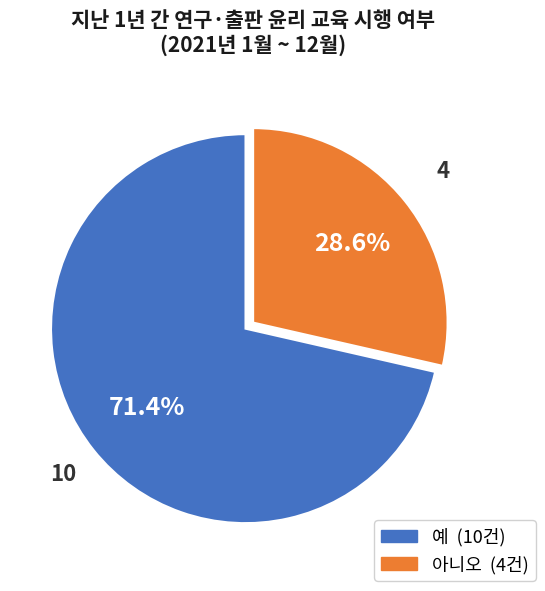

Is it true that 예 is 71% of the pie?

True